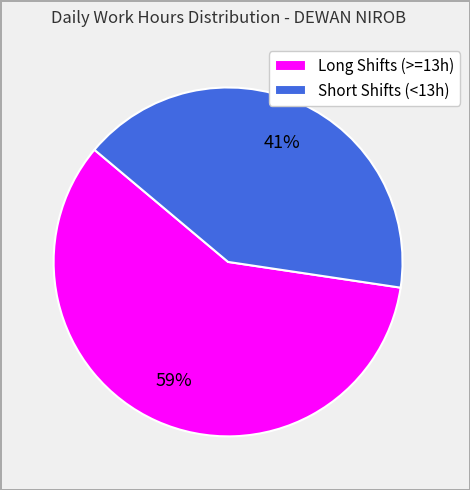

Approximately how many times larger is the value at Short Shifts (<13h) compared to Long Shifts (>=13h)?

0.7